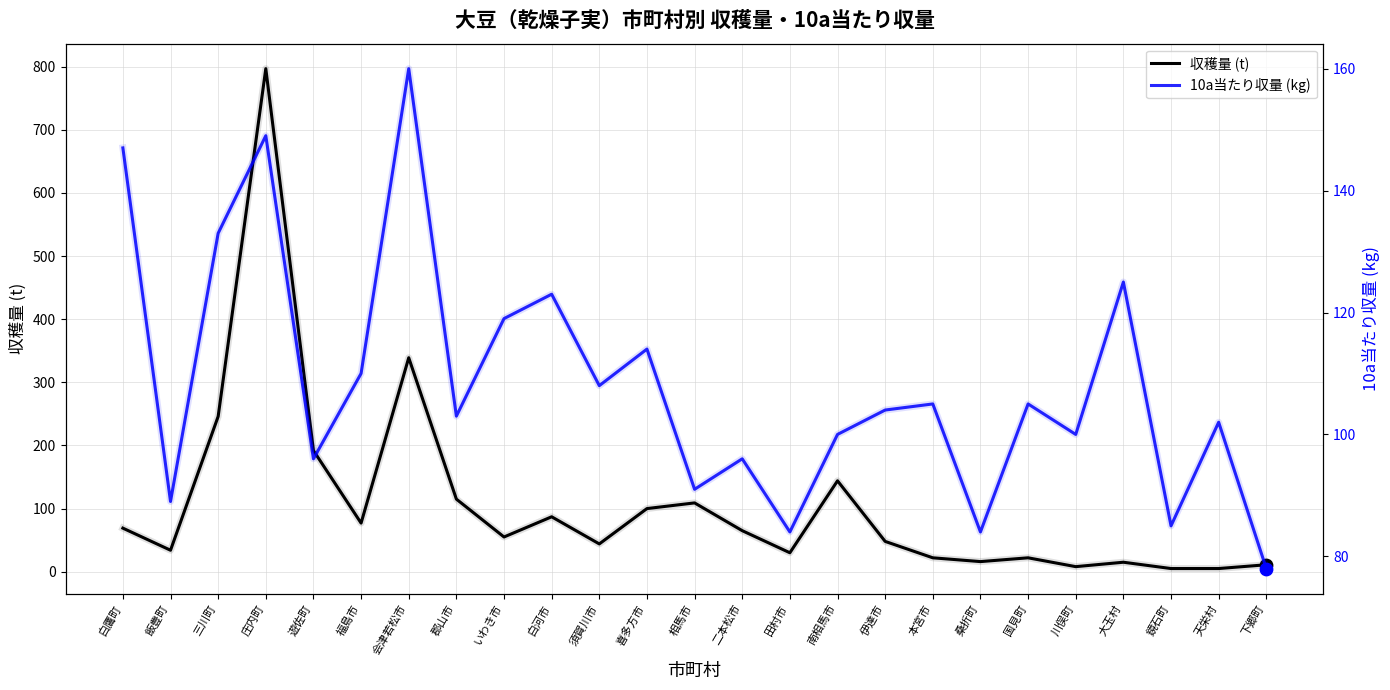

Which series has the widest spread of Y values?

収穫量 (t)